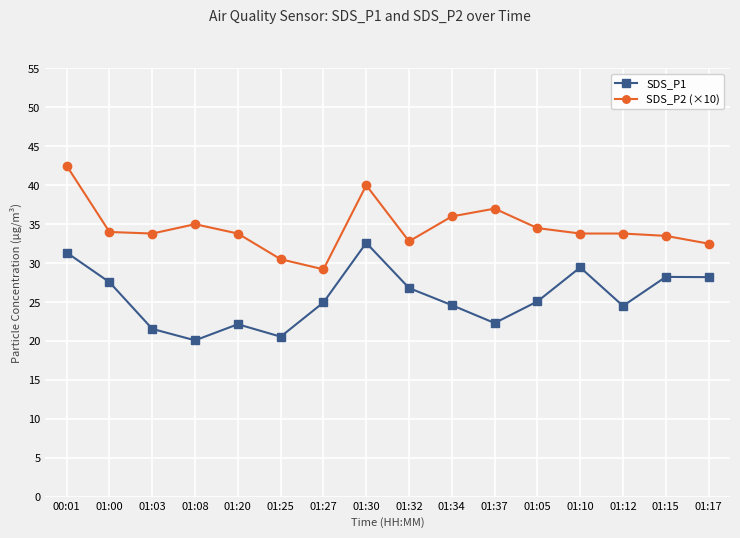

Which label corresponds to the largest value in the chart?

00:01